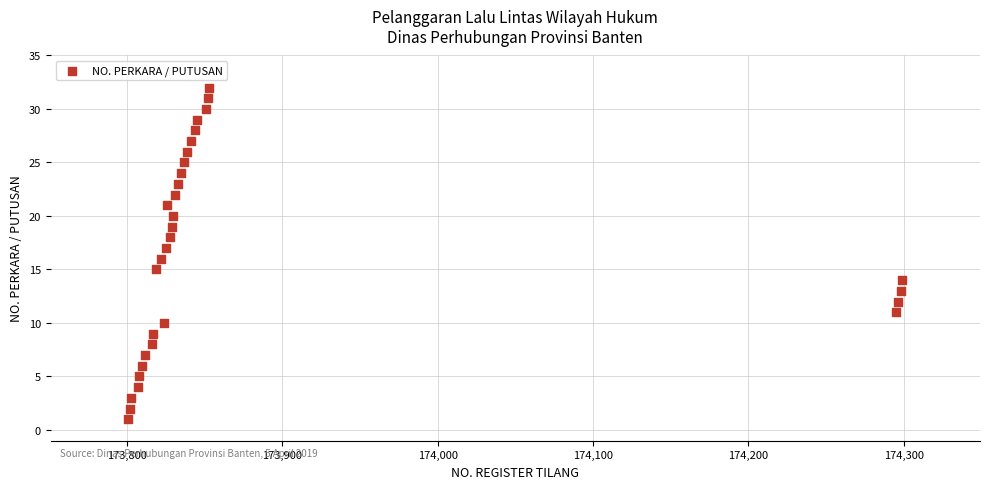

What is the range of Y values (max minus min)?

31